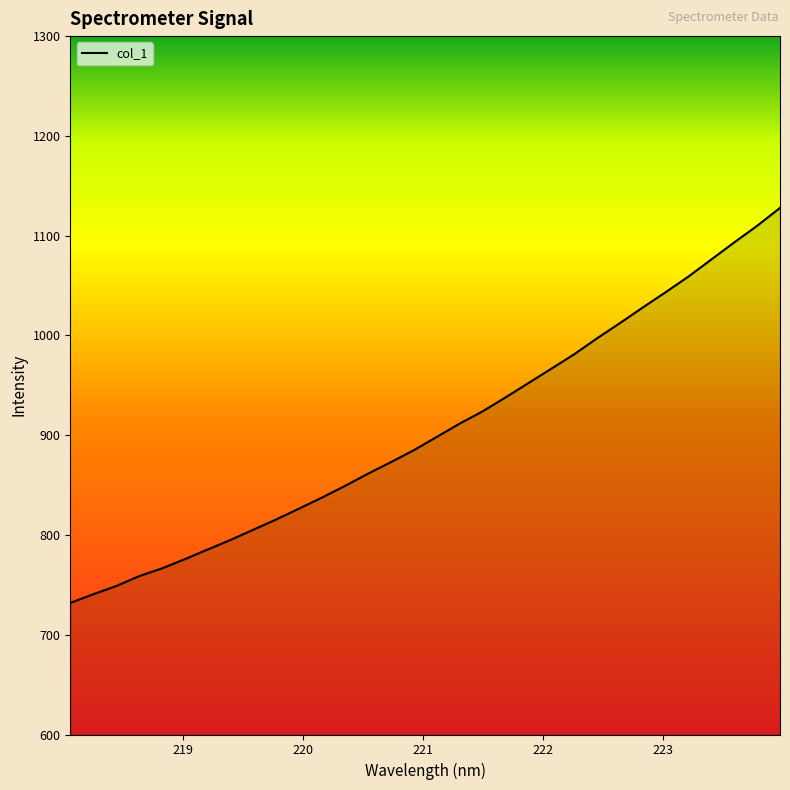

What is the difference between the maximum and minimum values?

396.0